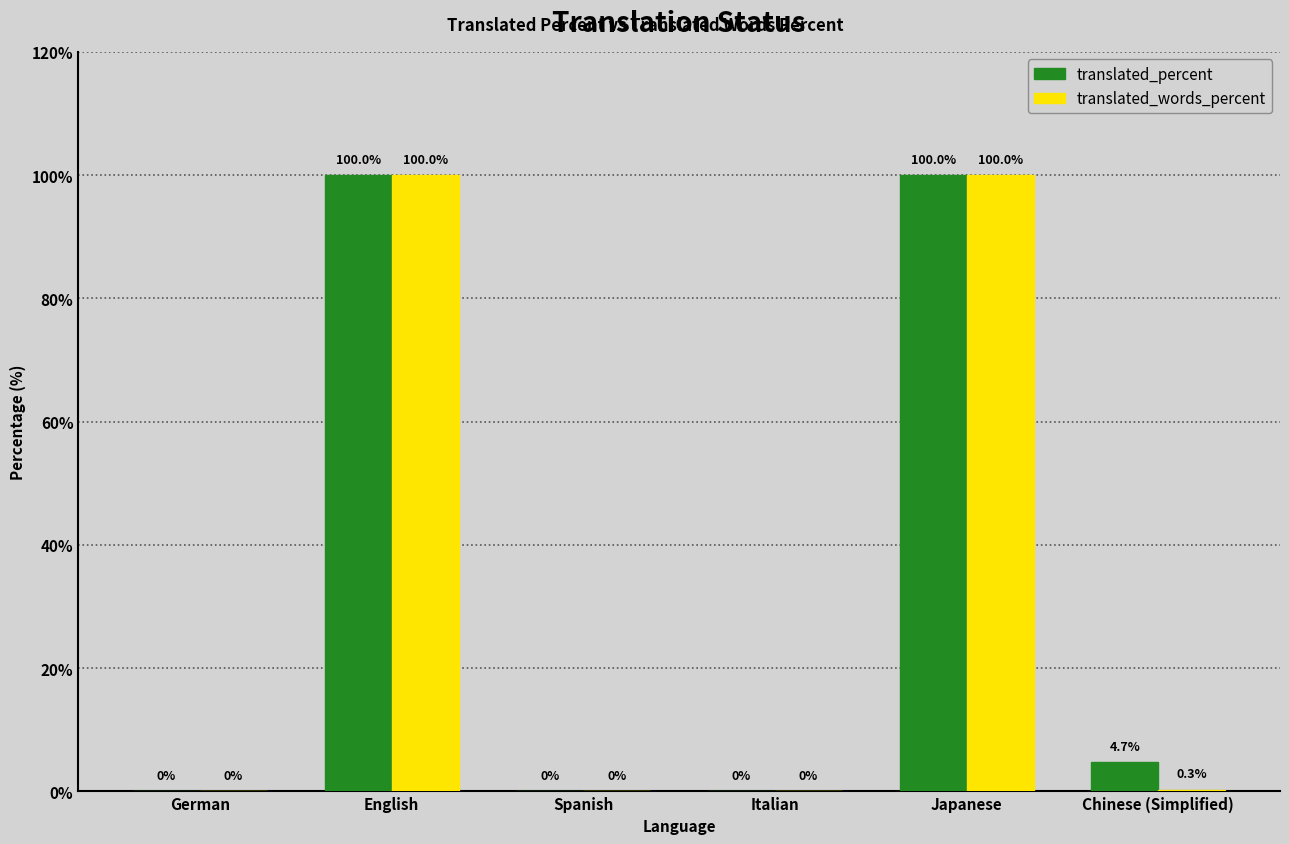

How many distinct data groups are displayed?

2